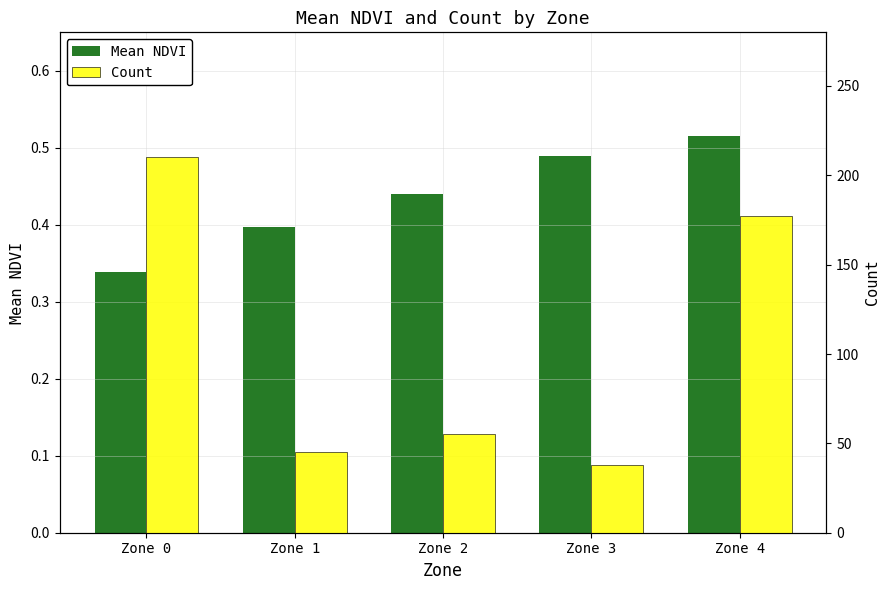

Between Zone 0 and Zone 3, which series saw the biggest shift?

Count